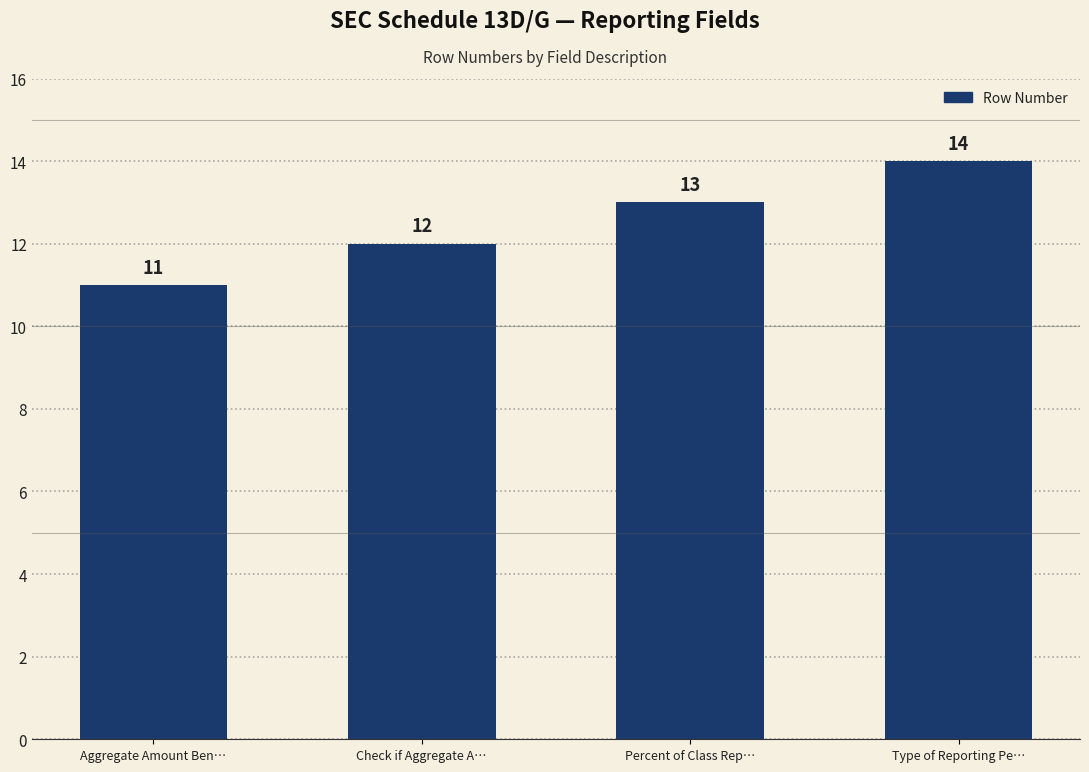

Where is the data nearest to the value 12?

Check if Aggregate A…